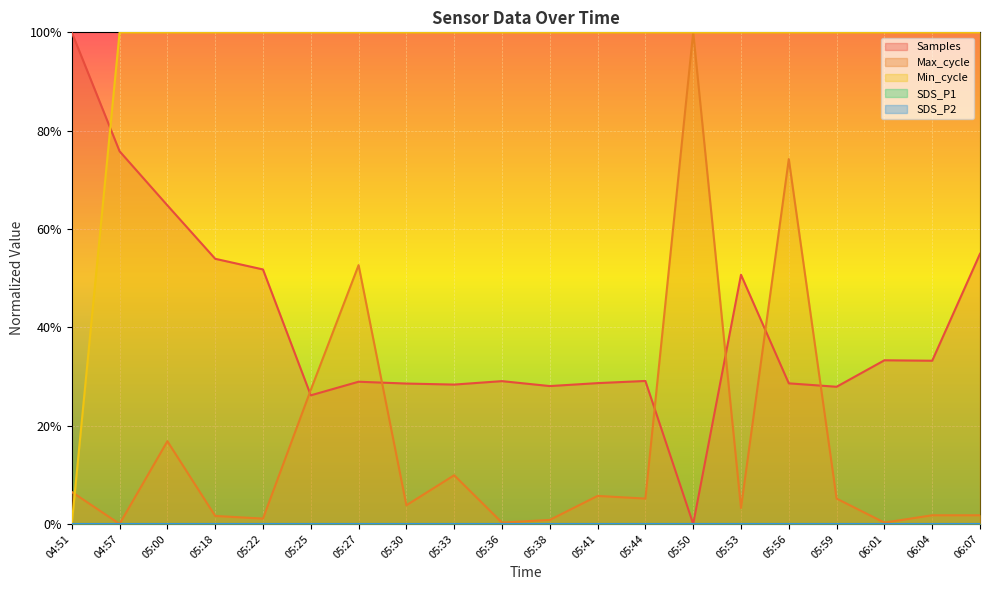

What is the total value across all series at 05:38?

1.3